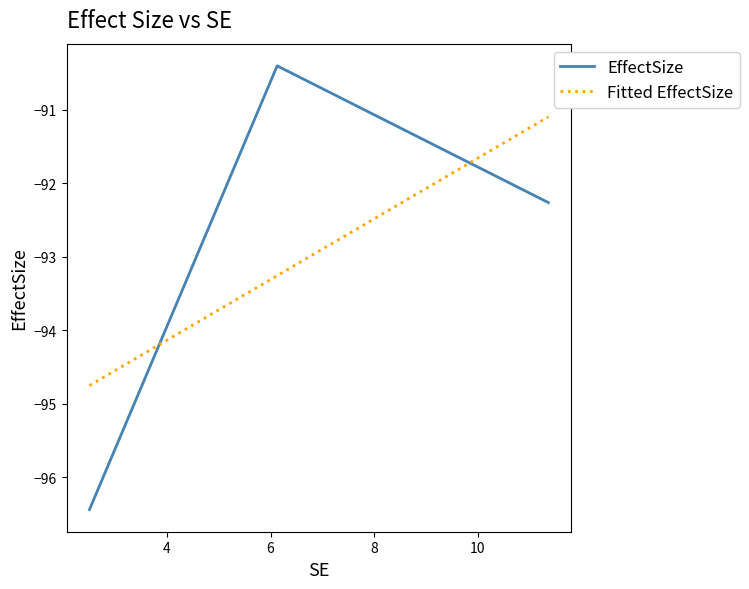

How many data points in Fitted EffectSize are above -93?

1